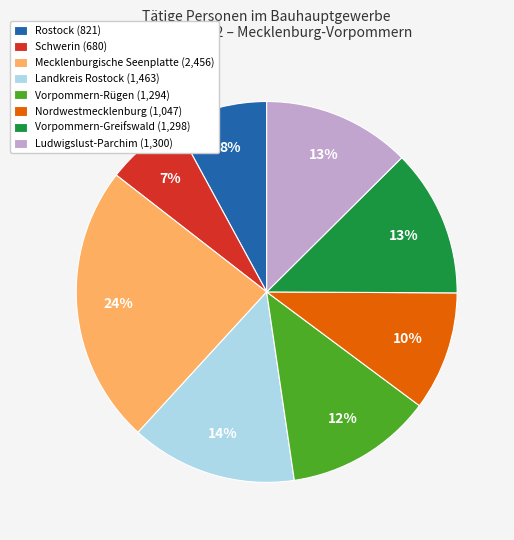

Which slice is the largest?

Mecklenburgische Seenplatte